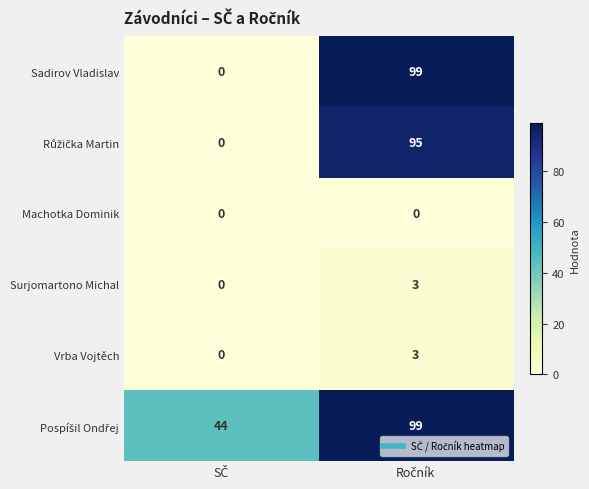

How many series are shown in this chart?

6